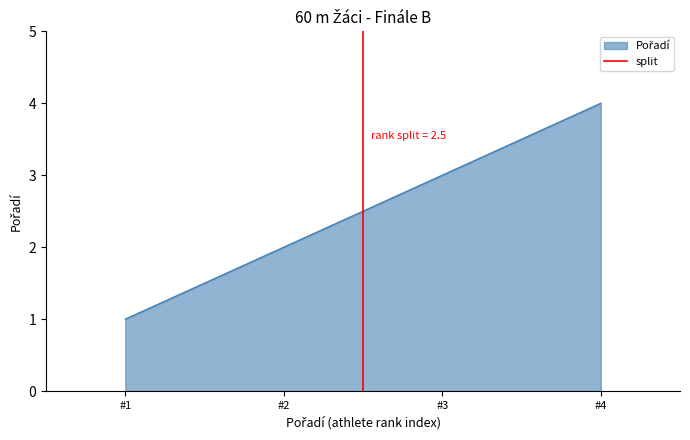

At which label is the value closest to 0?

#1